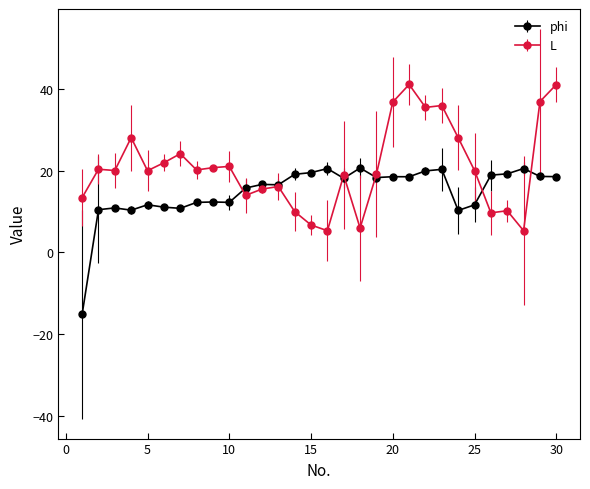

What is the value of the phi point at the 21st from the left?

18.5